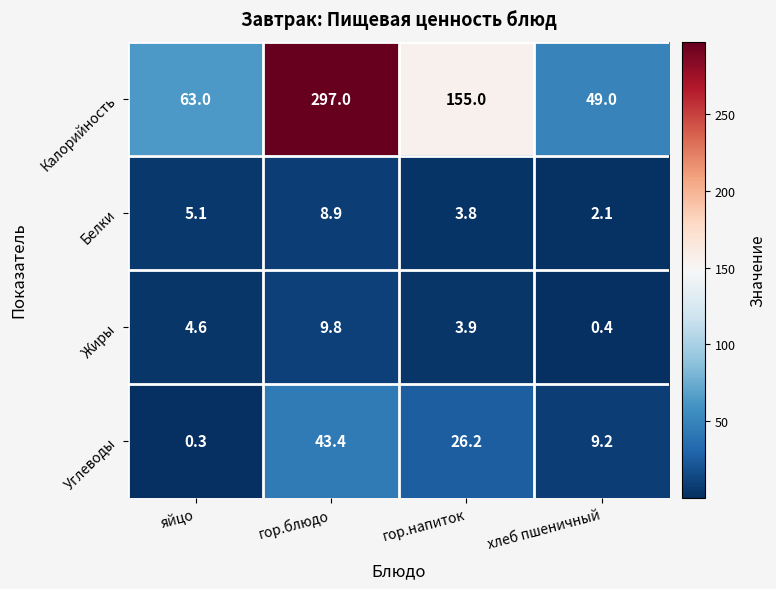

At which label is Жиры closest to 5?

яйцо